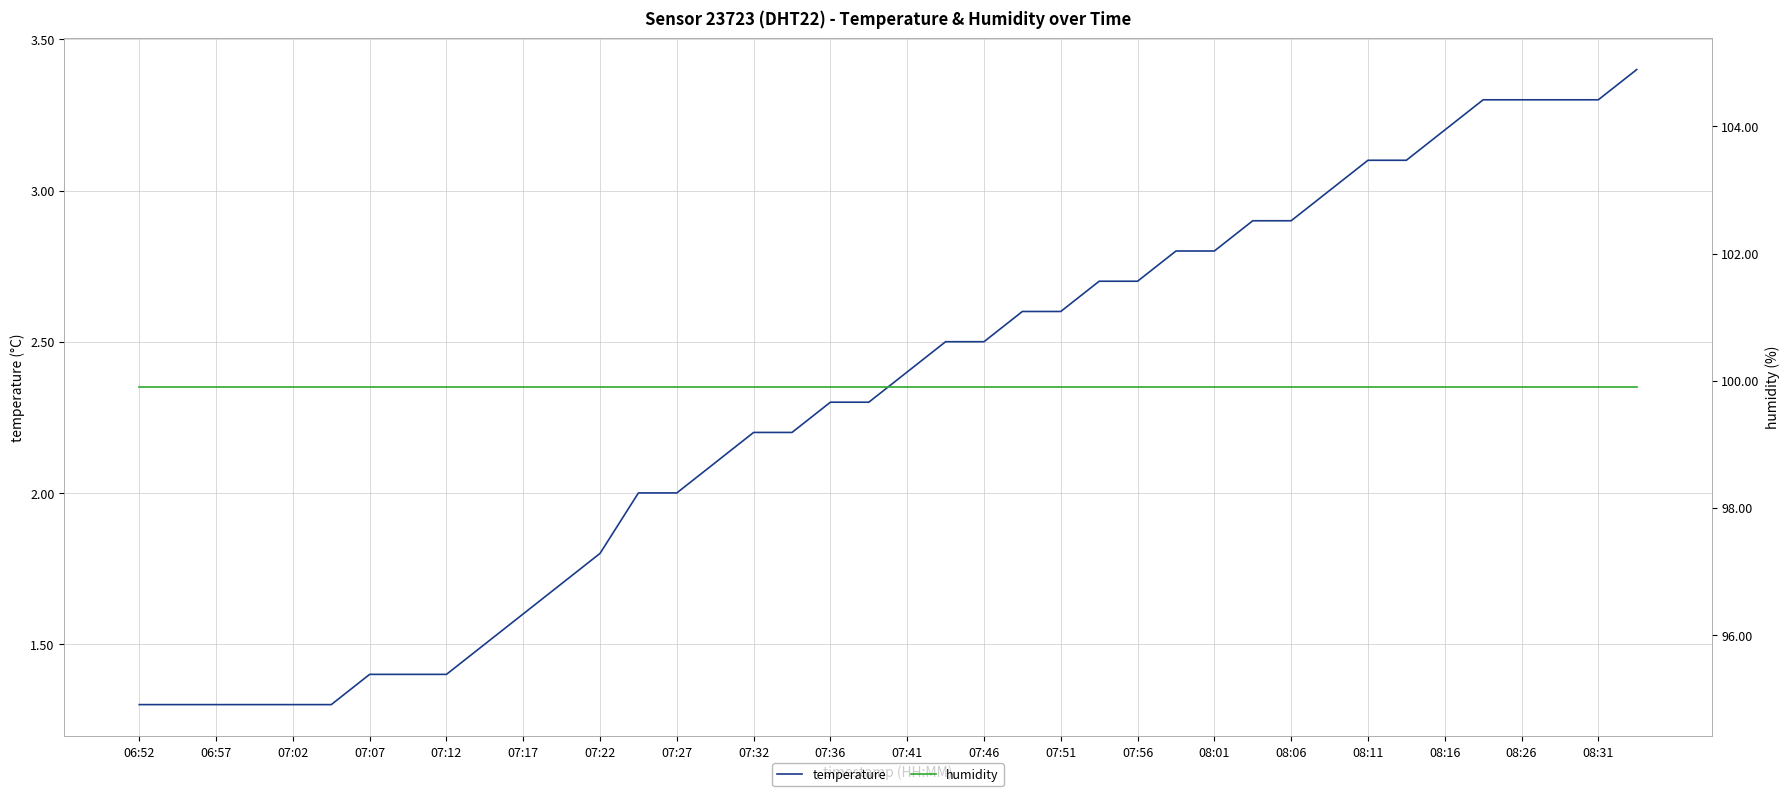

What is the lowest value of the temperature series?

1.3